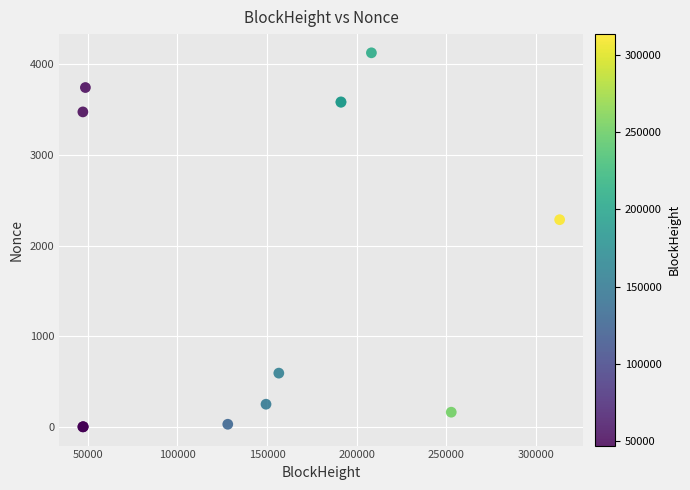

What Y value in the scatter plot is closest to 2063?

2286